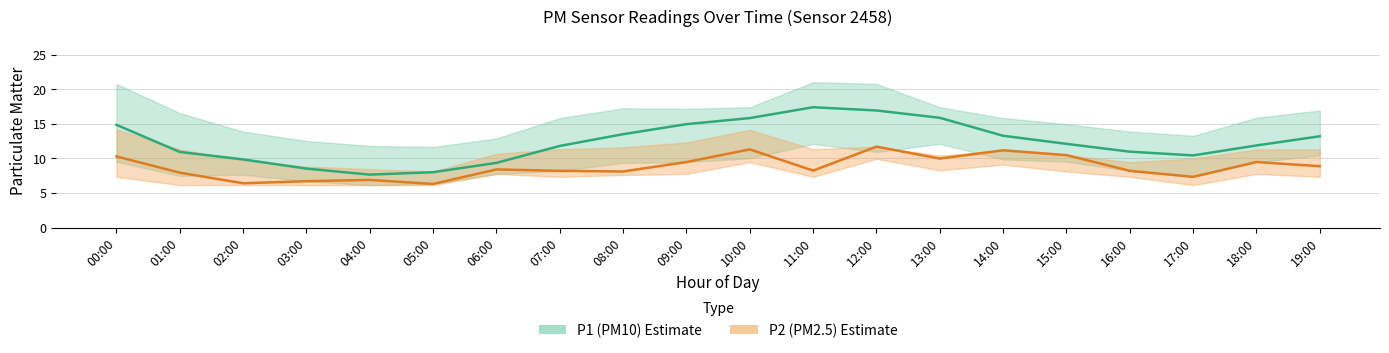

Reading right to left, transcribe all the data shown in this chart.

P1: 13.2	11.9	10.4	11.0	12.1	13.3	15.9	16.9	17.4	15.8	14.9	13.5	11.8	9.3	8.0	7.7	8.5	9.8	10.9	14.8
P1_upper: 16.9	15.9	13.3	13.9	14.9	15.8	17.4	20.8	21.0	17.4	17.2	17.2	15.8	12.9	11.7	11.8	12.5	13.9	16.6	20.8
P1_lower: 10.4	9.5	7.3	8.2	9.5	9.8	12.1	10.9	12.1	10.0	9.5	9.3	8.2	7.8	6.3	6.1	6.7	7.7	7.5	9.5
P2: 8.9	9.5	7.3	8.2	10.5	11.2	10.0	11.7	8.2	11.3	9.5	8.1	8.2	8.4	6.3	6.9	6.7	6.4	7.9	10.3
P2_upper: 11.3	11.3	10.0	9.4	10.5	11.2	10.4	11.7	11.3	14.1	12.3	11.6	11.3	10.7	8.1	8.4	8.8	9.7	11.3	14.2
P2_lower: 7.3	7.8	6.1	7.3	8.1	9.1	8.3	9.9	7.3	9.4	7.8	7.6	7.3	7.8	6.1	6.1	6.1	6.2	6.1	7.3